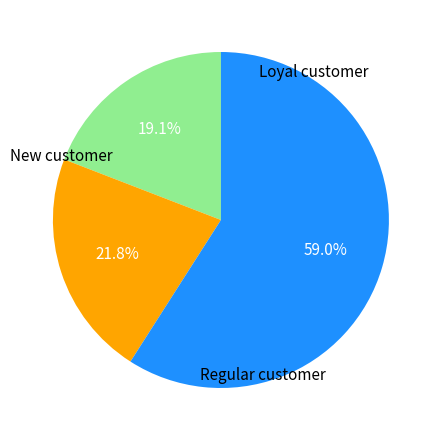

How many slices are in this pie chart?

3